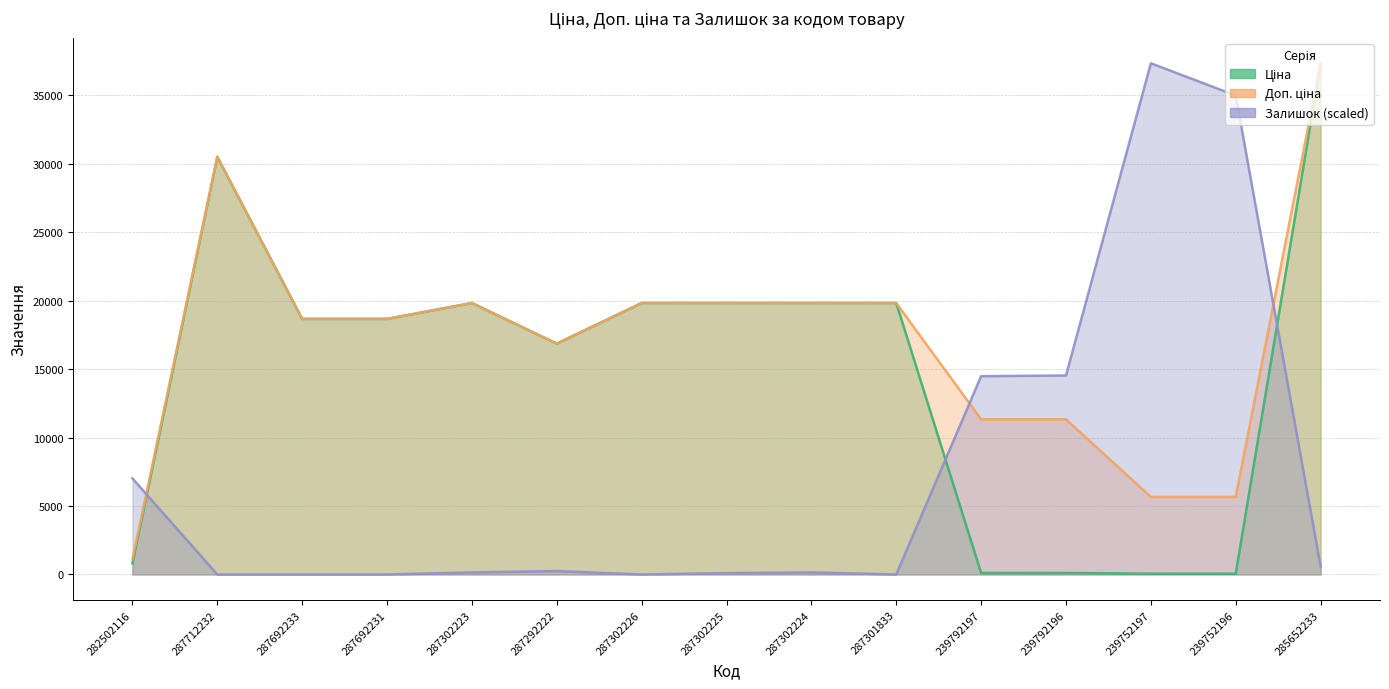

Reading left to right, extract all data points from this chart.

Ціна: 813.0	30512.3	18671.5	18671.5	19831.1	16863.2	19831.1	19831.1	19831.1	19831.1	113.3	113.3	56.7	56.7	37343.0
Доп. ціна: 1101.8	30512.3	18671.5	18671.5	19831.1	16863.2	19831.1	19831.1	19831.1	19831.1	11334.0	11334.0	5667.0	5667.0	37343.0
Залишок: 7017.5	0.0	0.0	0.0	150.4	250.6	0.0	100.2	150.4	0.0	14486.1	14536.2	37343.0	34987.1	601.5